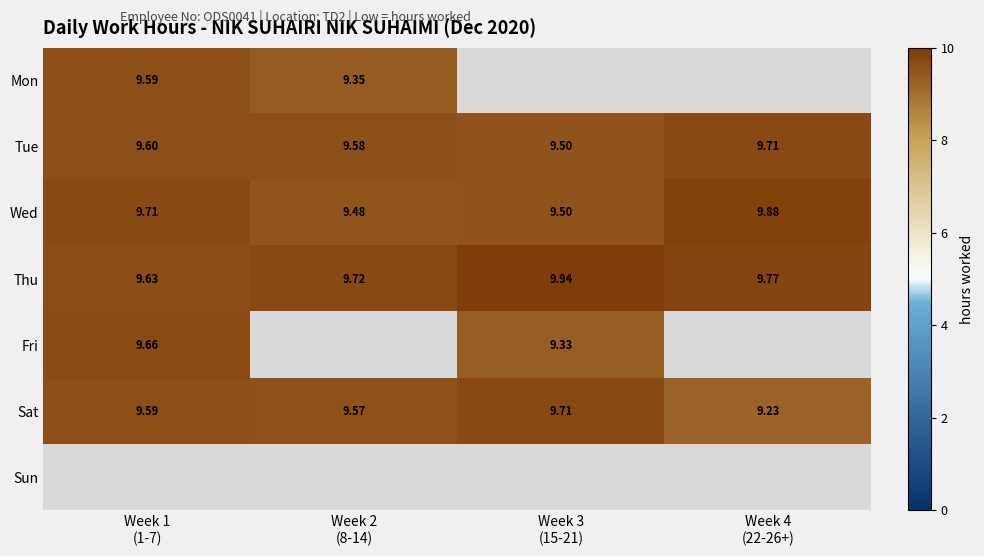

The Thu series shows 16.2 at Week 2 (8-14). True or false?

False